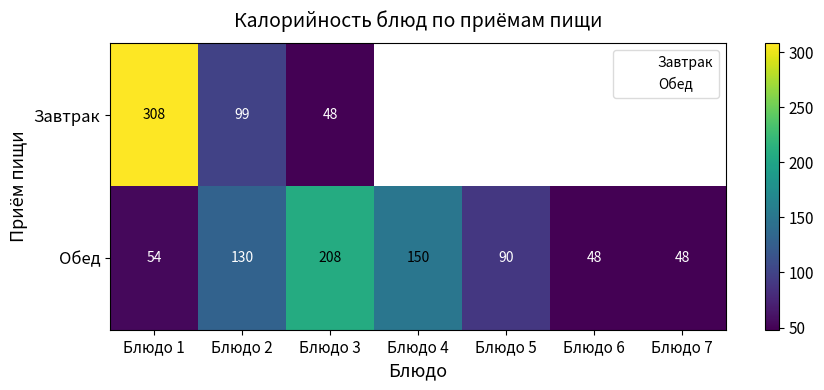

At Блюдо 1, list the series in order from largest to smallest.

Завтрак, Обед